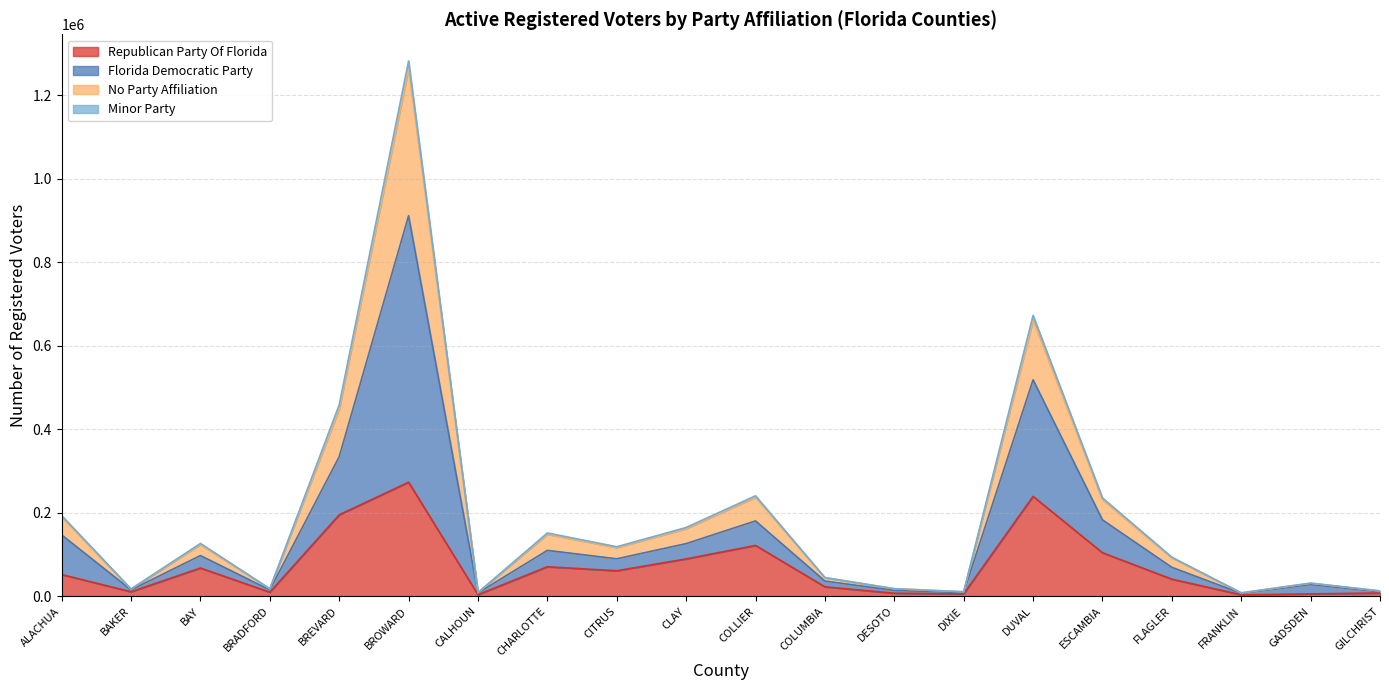

Which category has the highest value in the Republican Party Of Florida series?

BROWARD